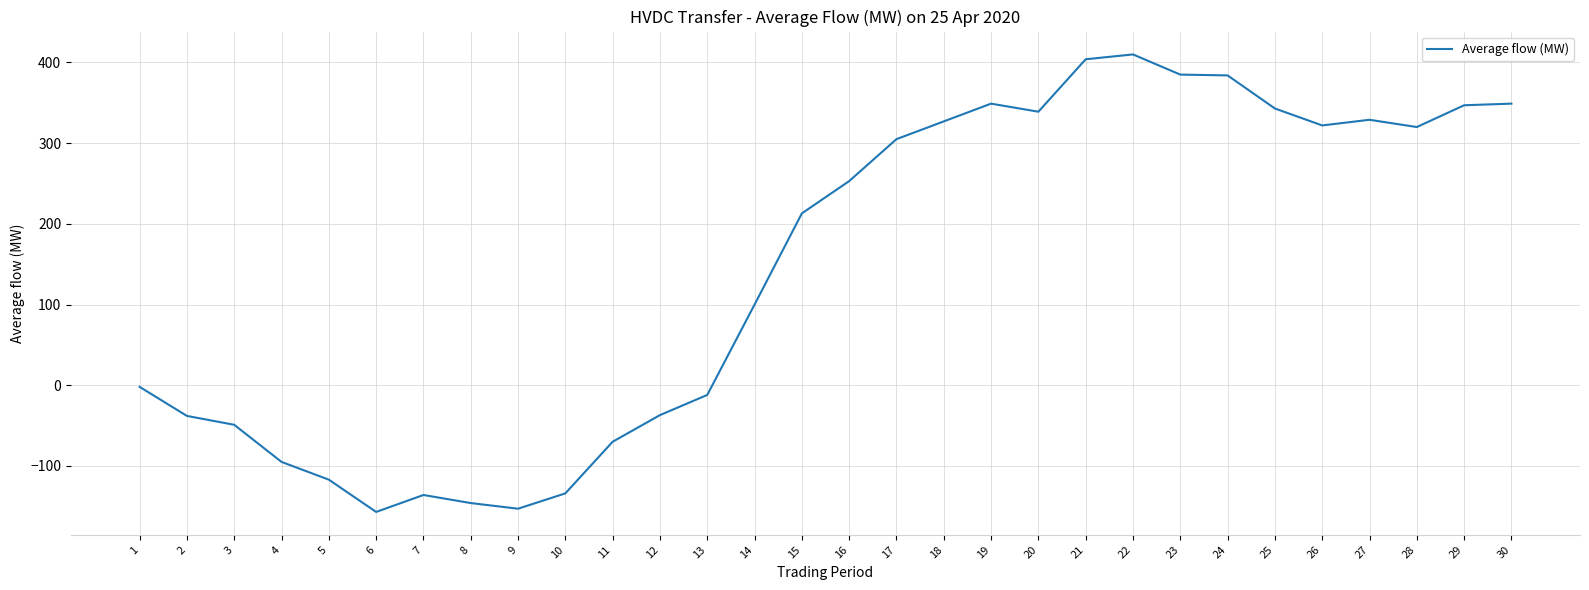

At which category does the chart reach its peak across all series?

22